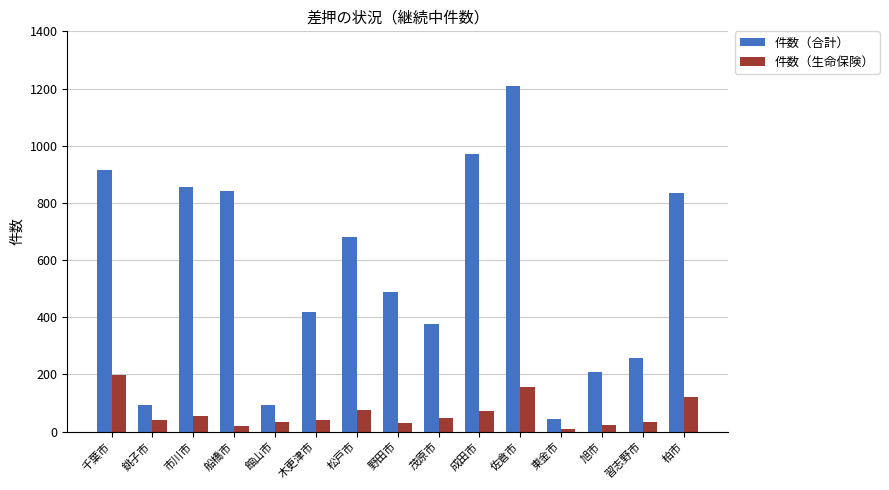

The value of 件数（生命保険） at 佐倉市 is 156. True or false?

True